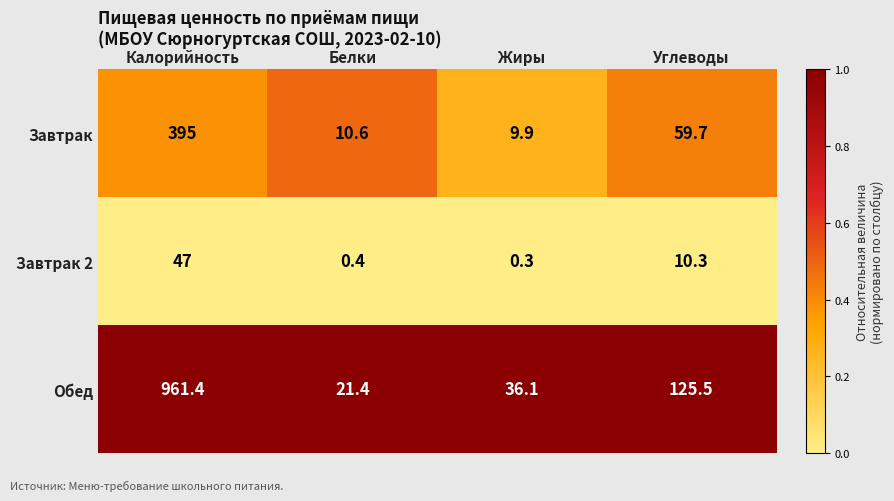

What is the difference between the second highest and minimum values in the Обед series?

104.1